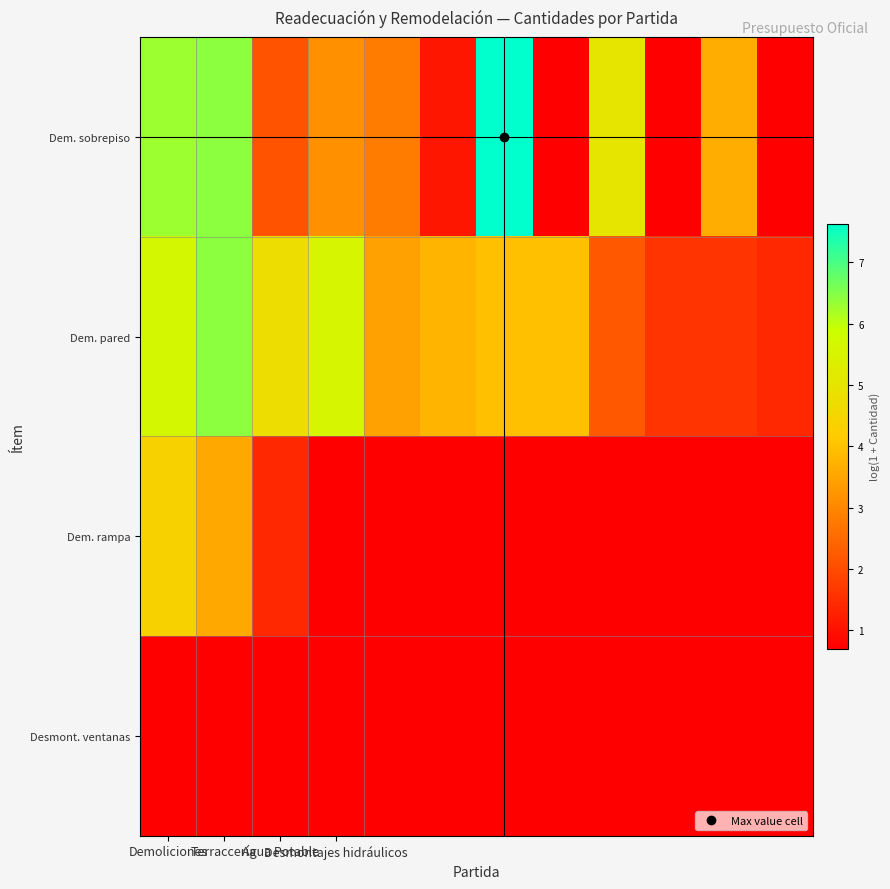

Which category has the highest value across all series?

6